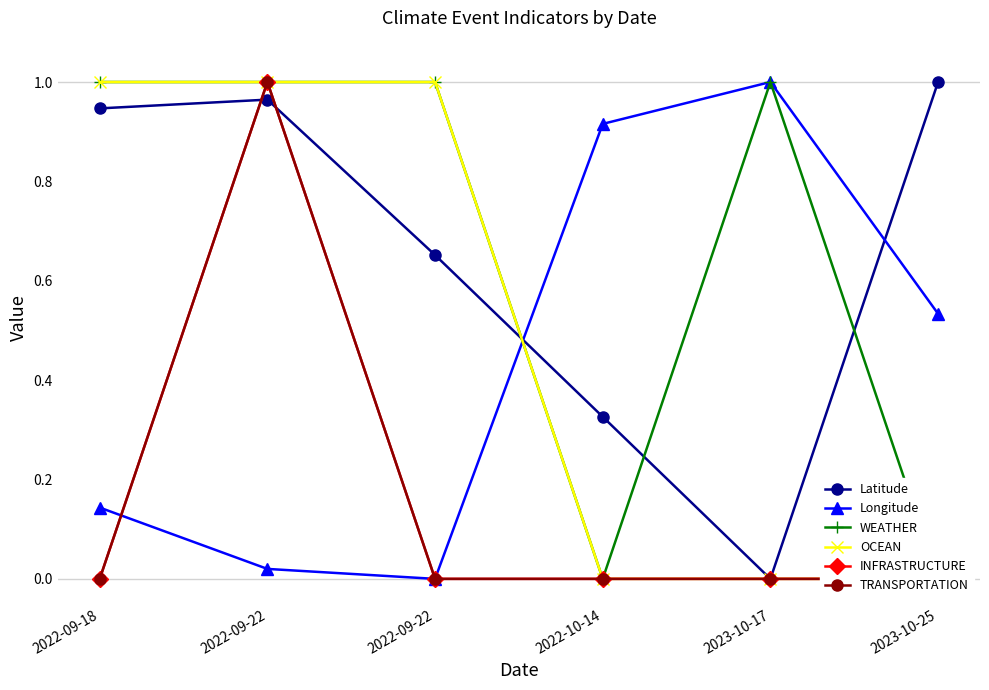

What is the highest value of the Longitude series?

1.0